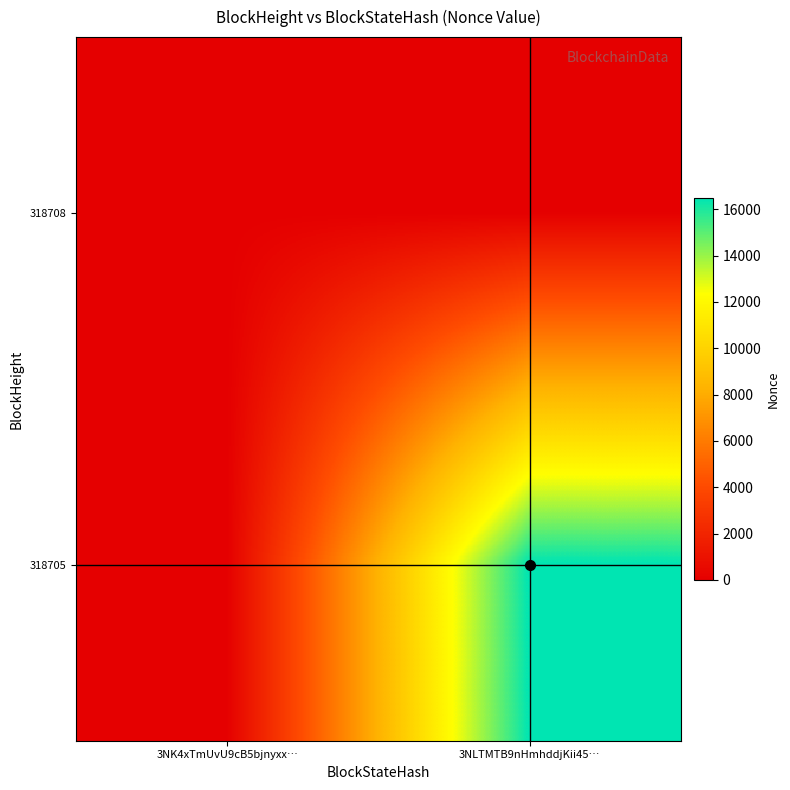

List the series in order of their peak value, highest first.

318705, 318708